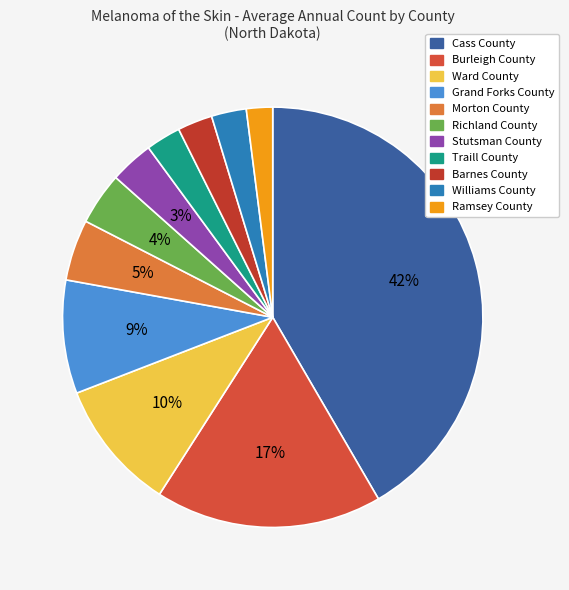

Which has a higher value, Ward County or Williams County?

Ward County